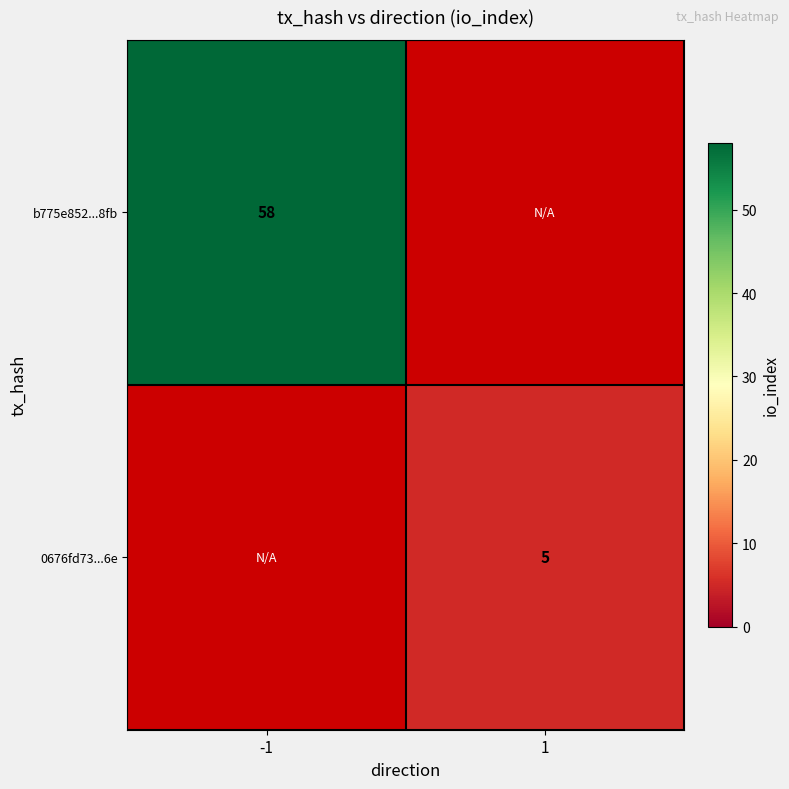

Is it true that 0676fd73...6e equals 8 at 1?

False